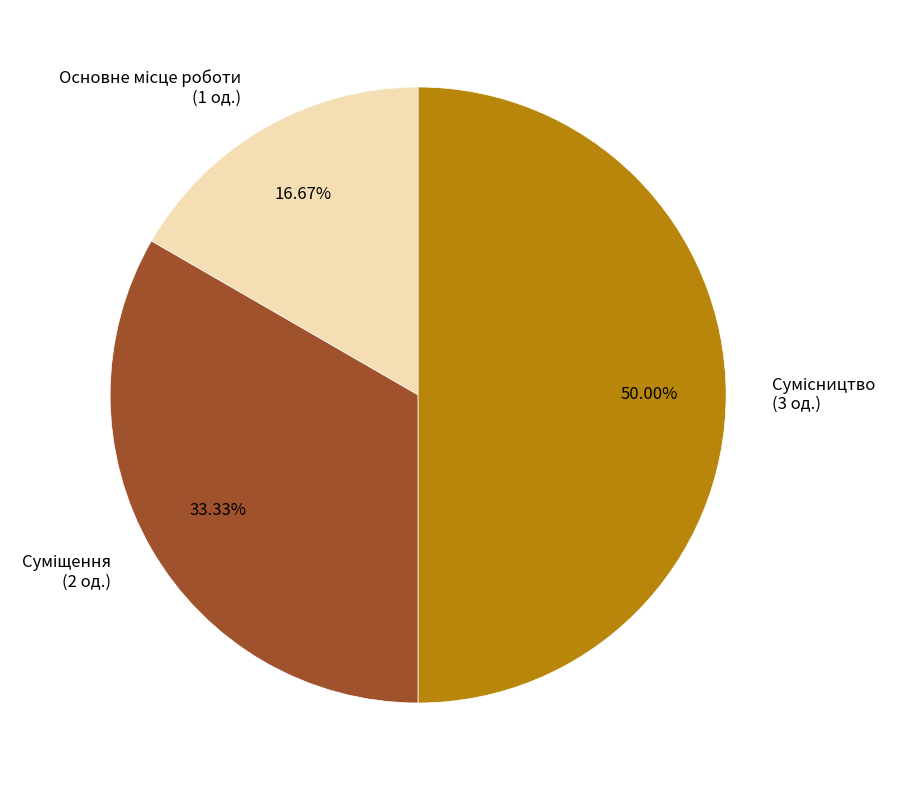

What is the ratio of the value at Сумісництво to the value at Суміщення?

1.5